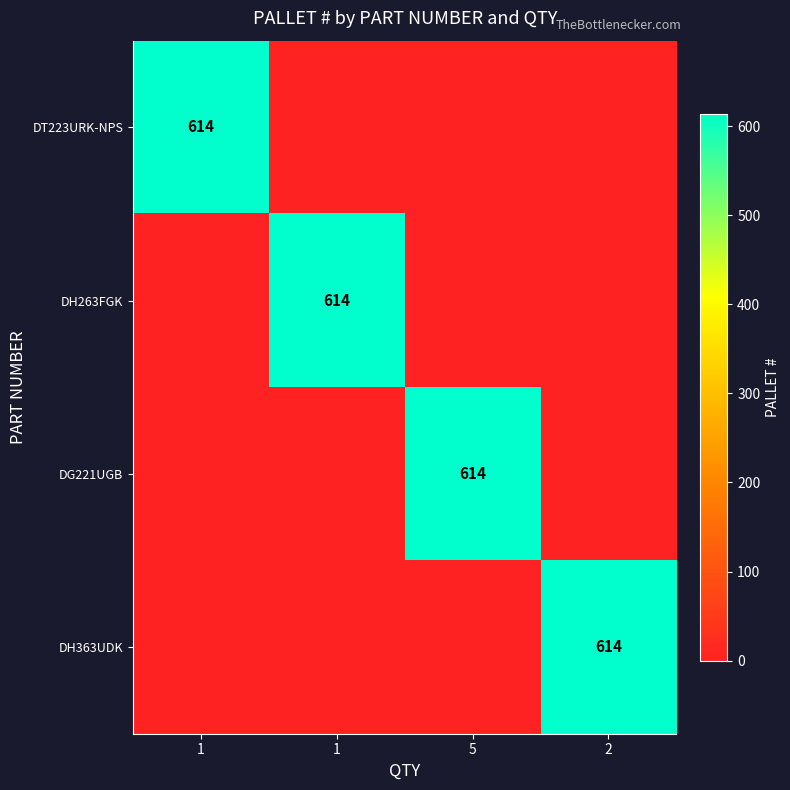

Between 1 and 1, which is larger?

1